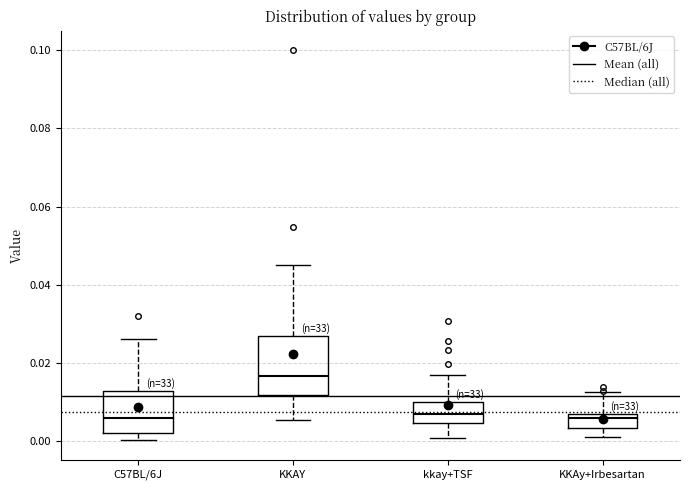

Which box has the highest median line?

KKAY